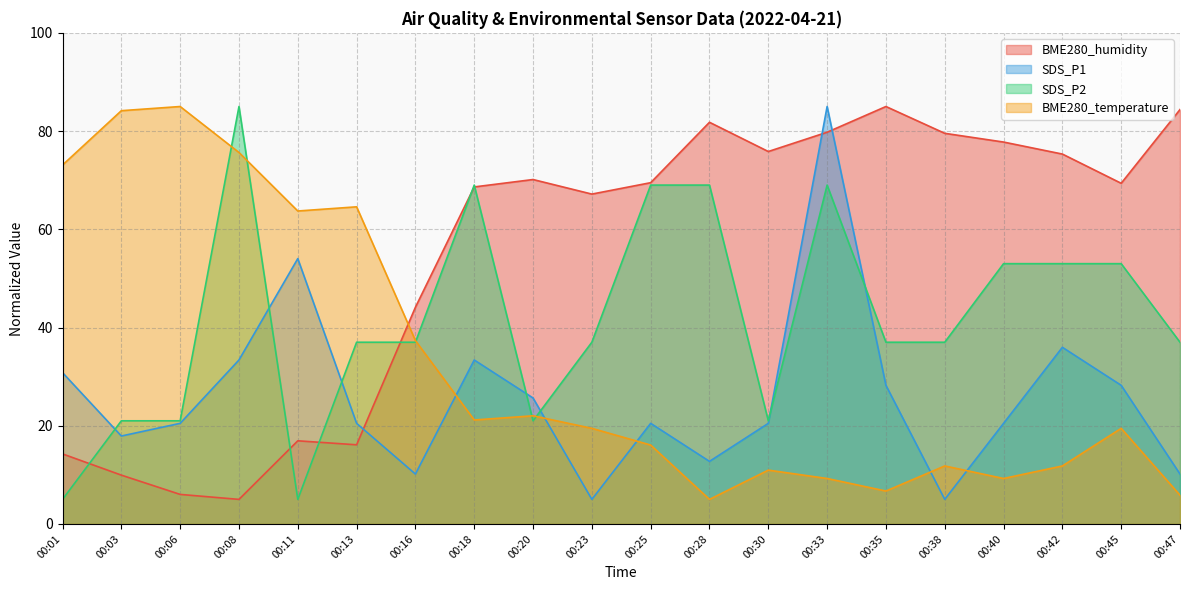

List the series in order of their overall mean, lowest first.

SDS_P1, BME280_temperature, SDS_P2, BME280_humidity